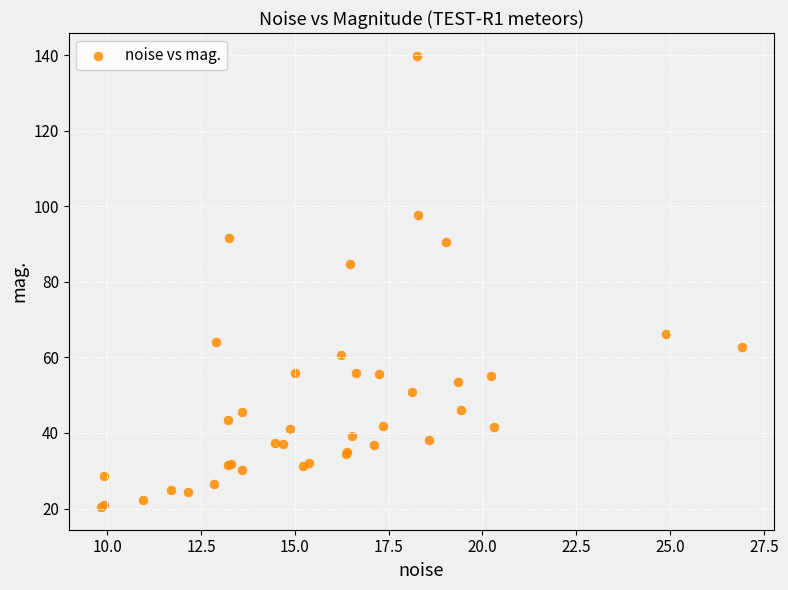

What Y value in the scatter plot is closest to 80?

84.7